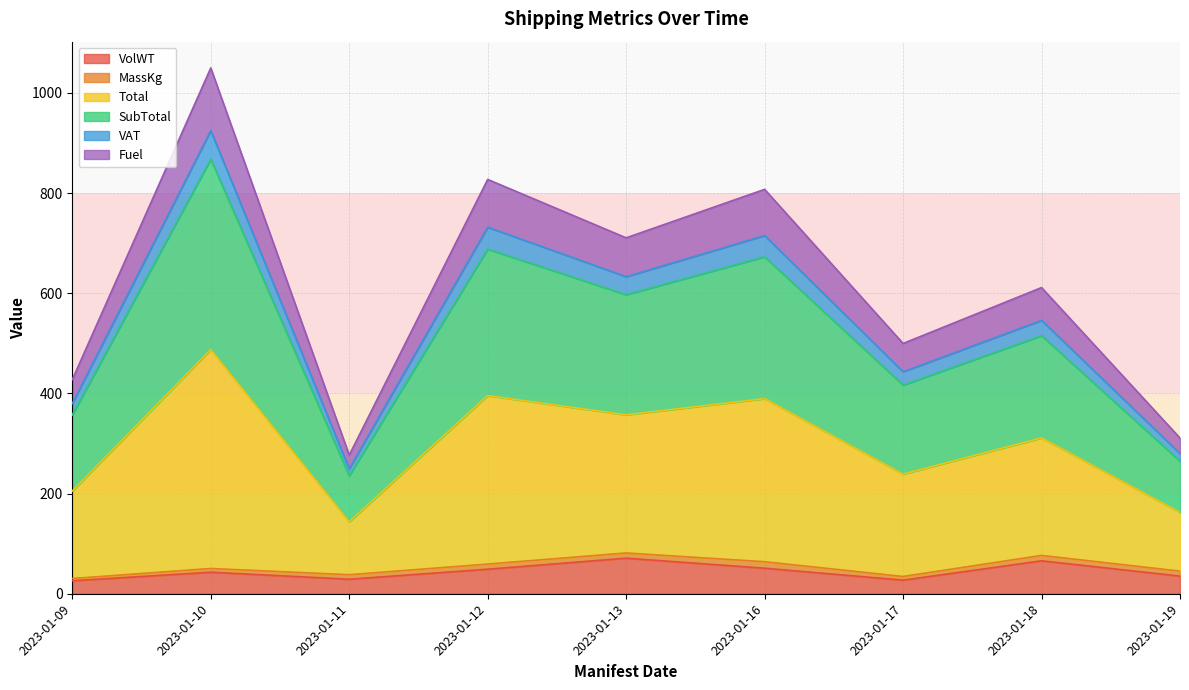

Does the chart display data point markers on the line(s)?

No